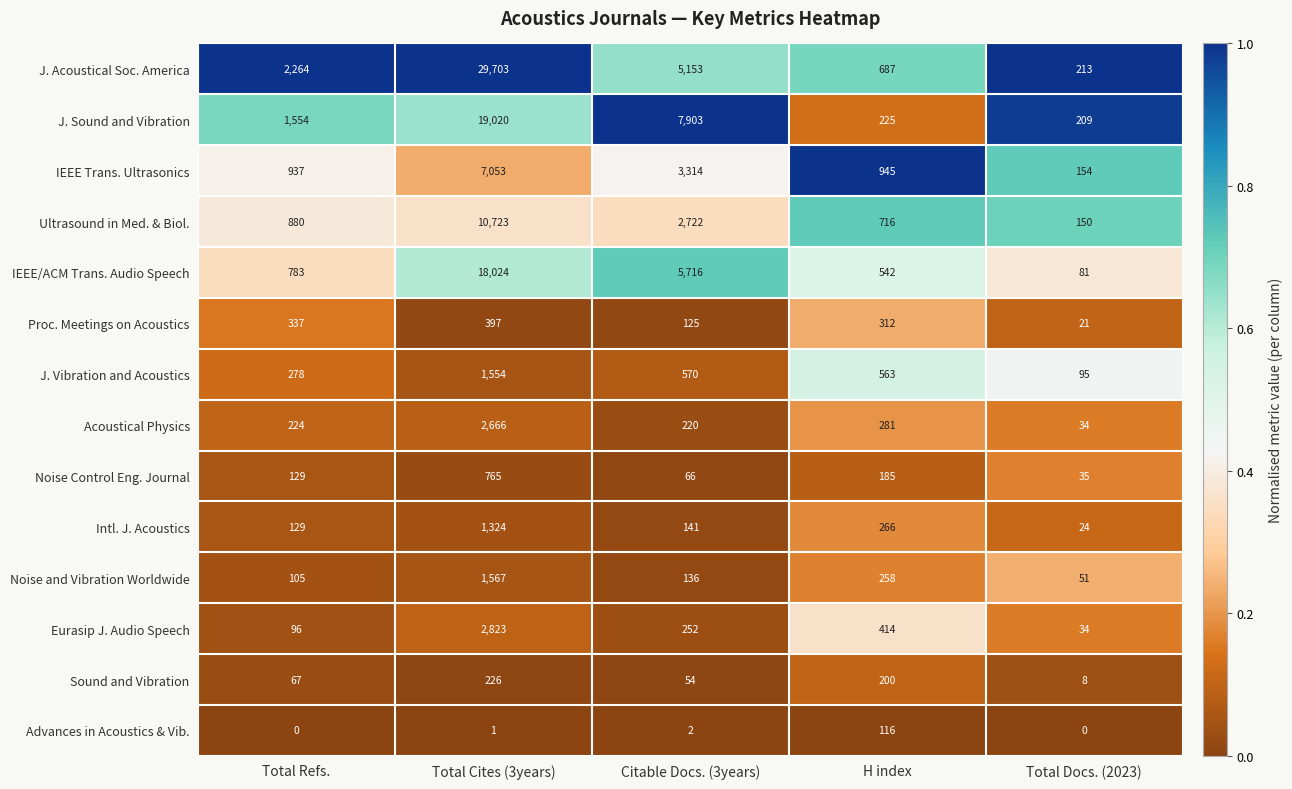

What is the sum of the Acoustical Physics values at Total Refs. and Citable Docs. (3years)?

444